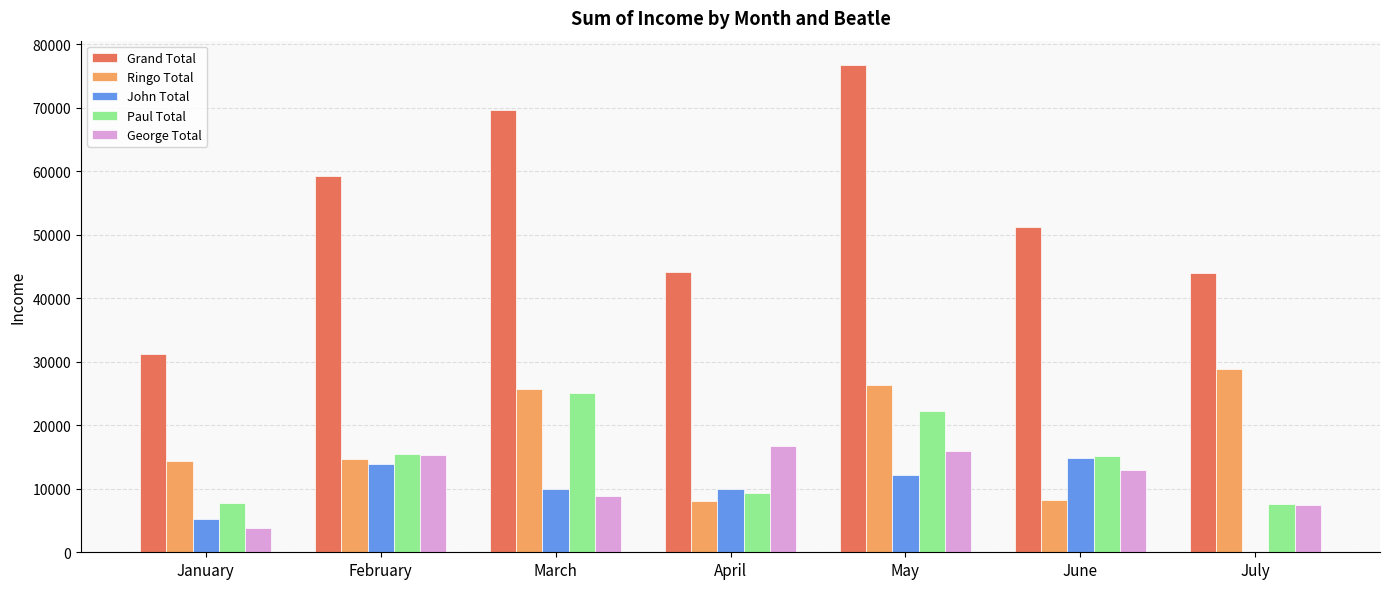

Where is Grand Total nearest to the value 53955?

June